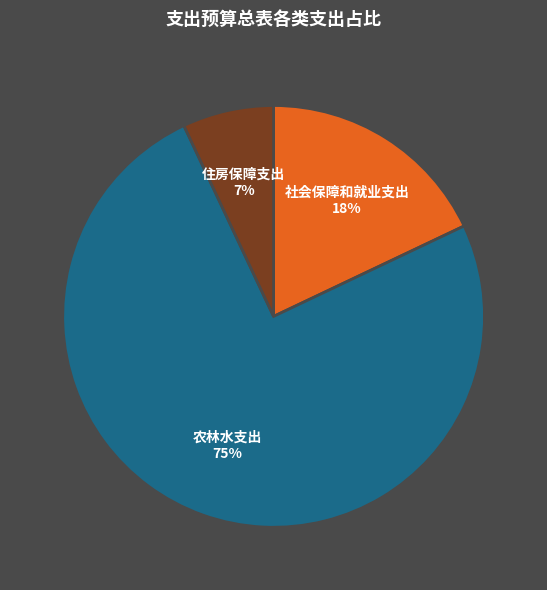

Is it true that 住房保障支出 is 17% of the pie?

False